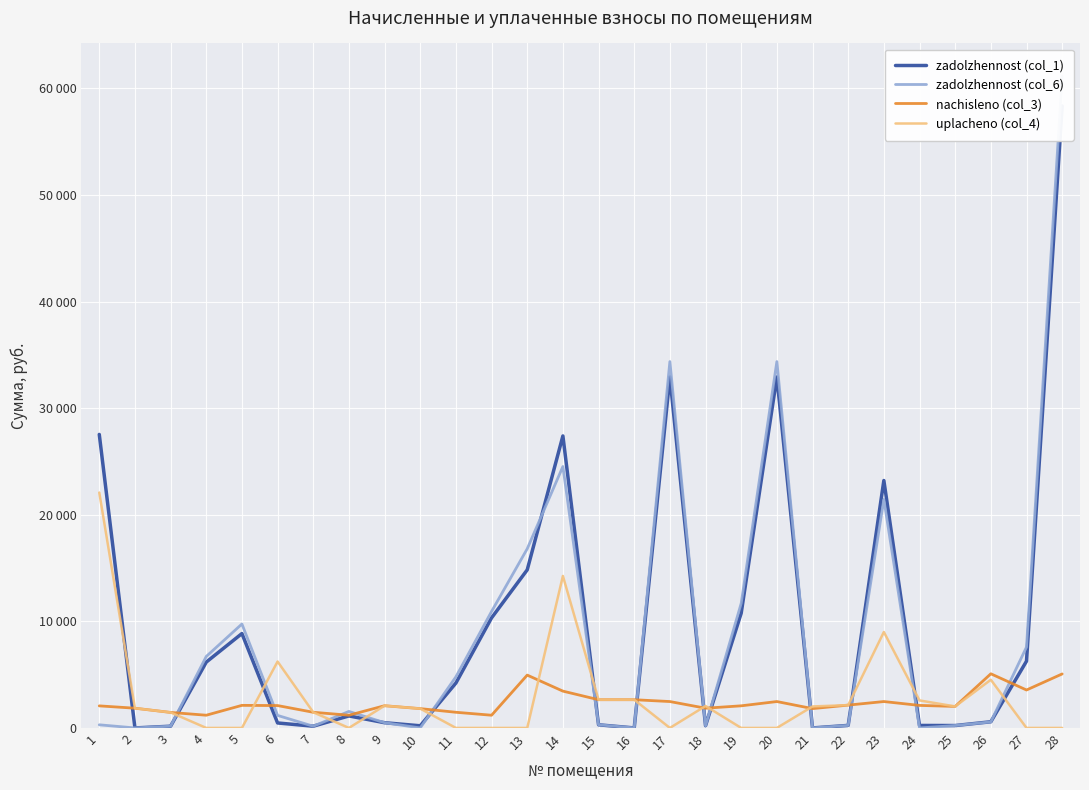

List the labels in order of zadolzhennost (col_6) value, largest first.

28, 17, 20, 14, 23, 13, 19, 12, 5, 27, 4, 11, 8, 6, 26, 9, 15, 1, 22, 25, 18, 7, 3, 2, 10, 16, 21, 24